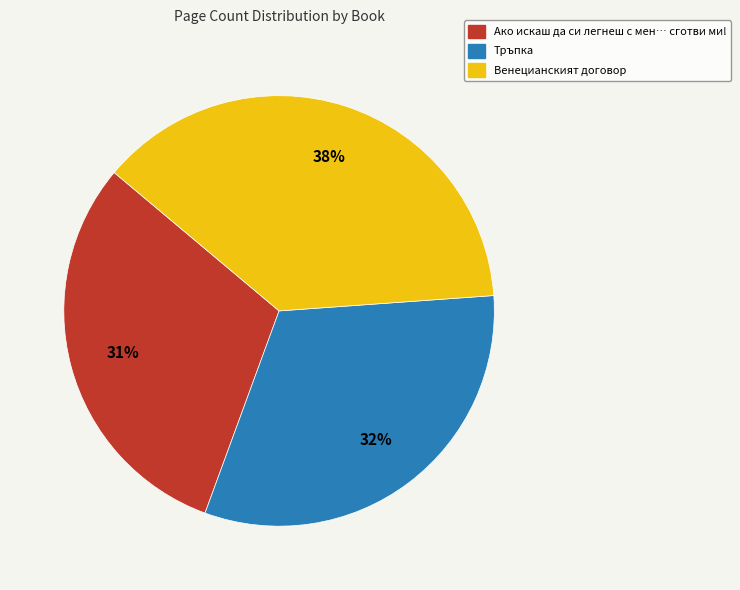

Combined, do Венецианският договор and Тръпка account for over 50%?

Yes